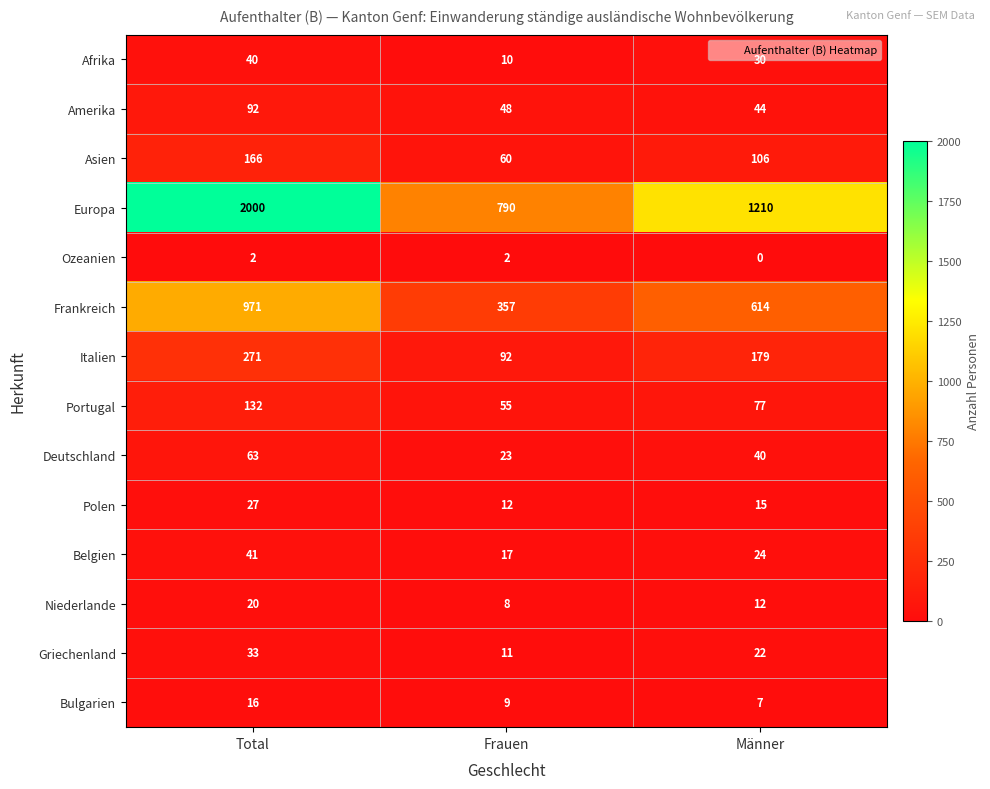

Rank the series at Total from highest to lowest value.

Europa, Frankreich, Italien, Asien, Portugal, Amerika, Deutschland, Belgien, Afrika, Griechenland, Polen, Niederlande, Bulgarien, Ozeanien